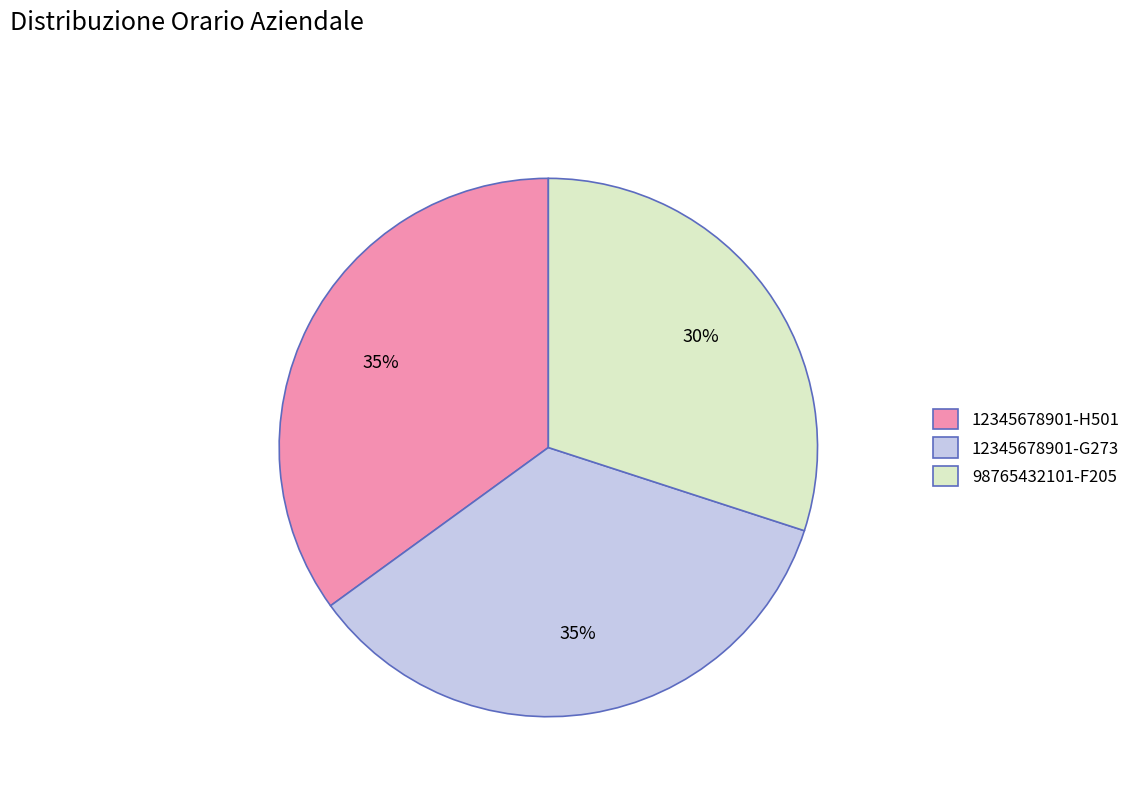

To the nearest percent, what is the average slice percentage?

33%